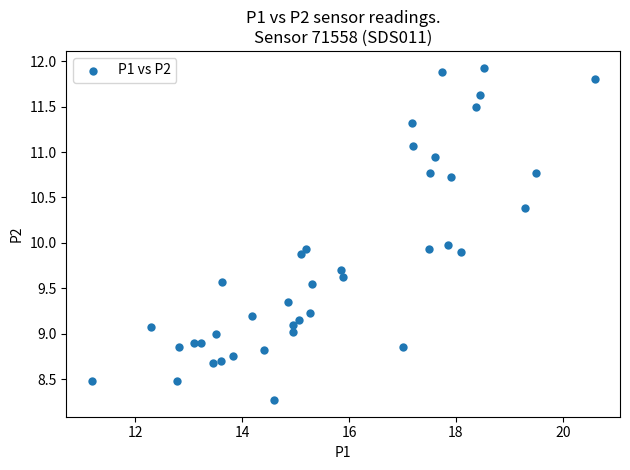

What is the range of X values (max minus min)?

9.4